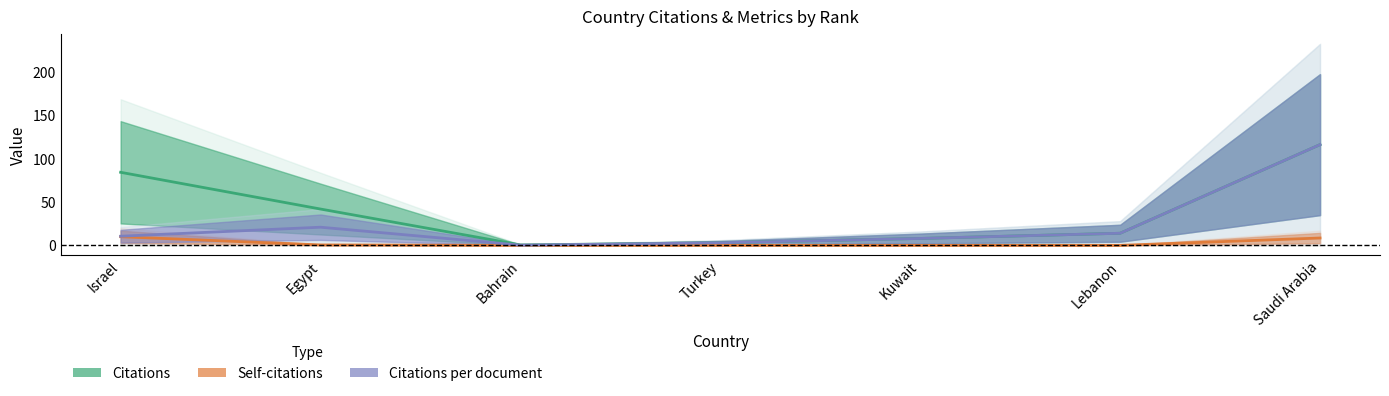

Between Israel and Bahrain, which series saw the biggest shift?

Citations